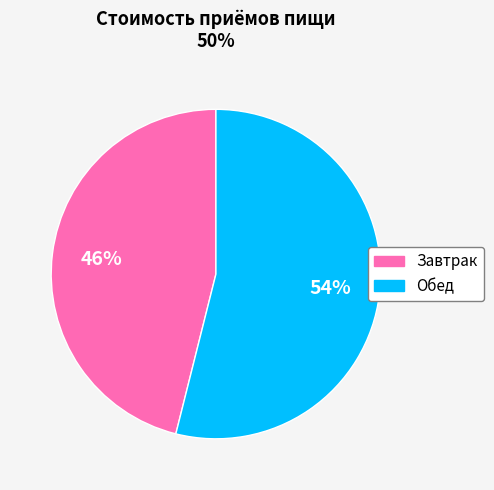

True or false: Завтрак accounts for 46% of the total.

True